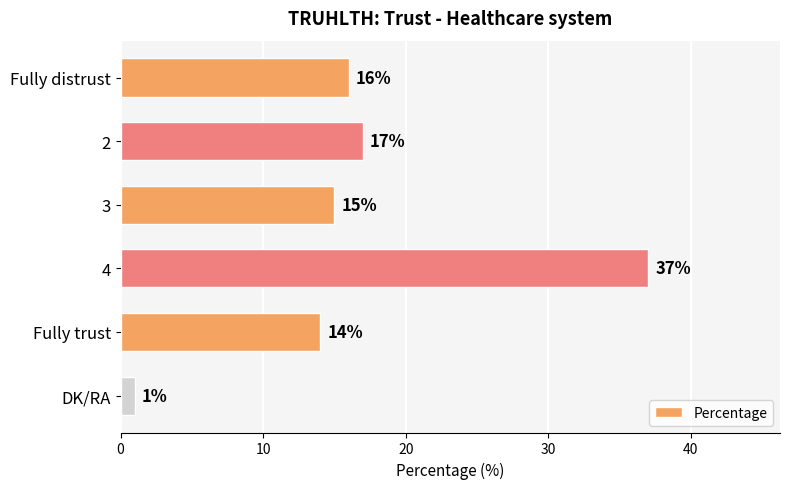

How many data points are less than 16?

3